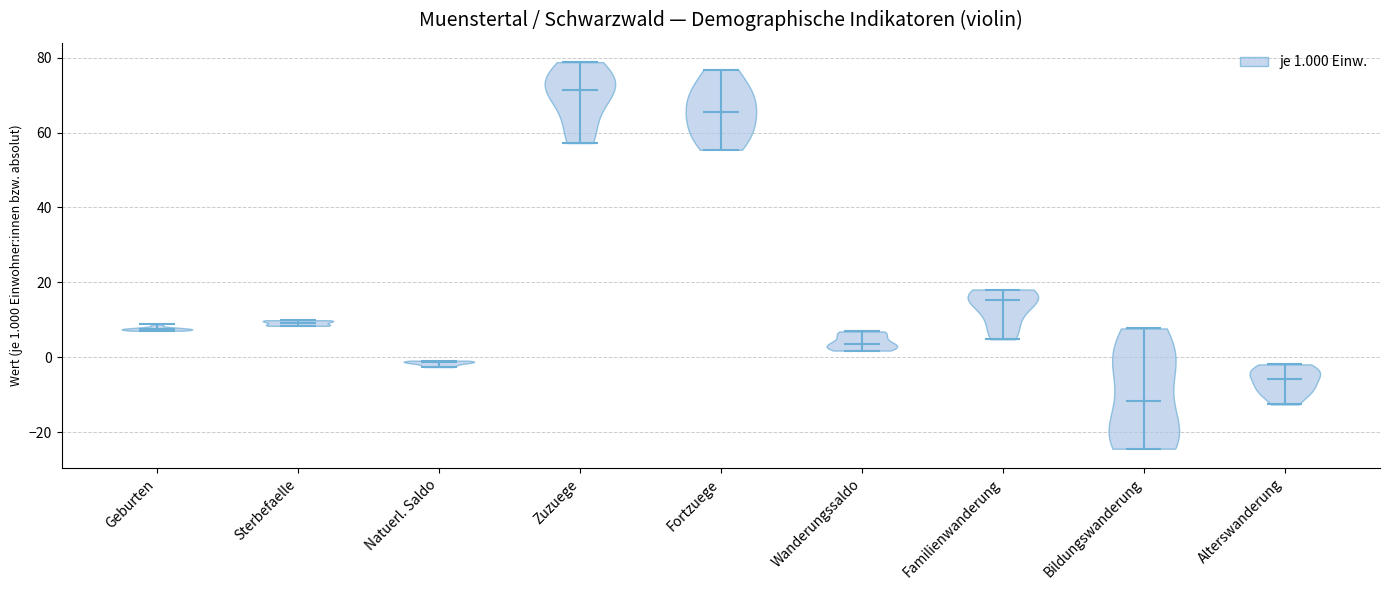

Which violin has the lowest median line?

Bildungswanderung